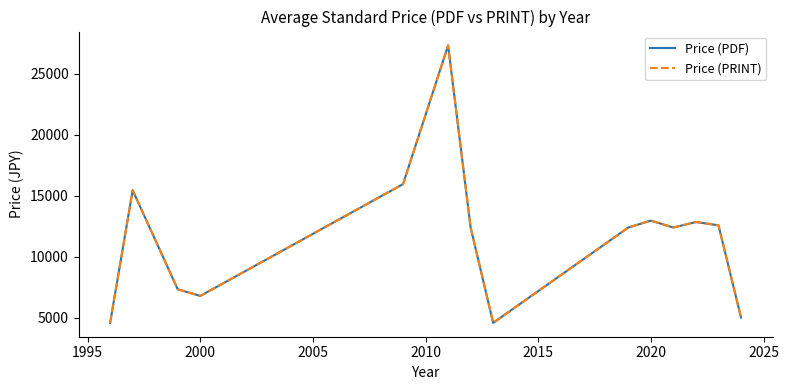

Does the chart have visible grid lines?

No